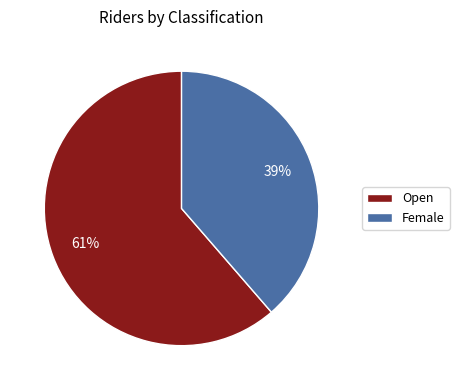

To the nearest percent, what is the combined percentage of Open and Female?

100%